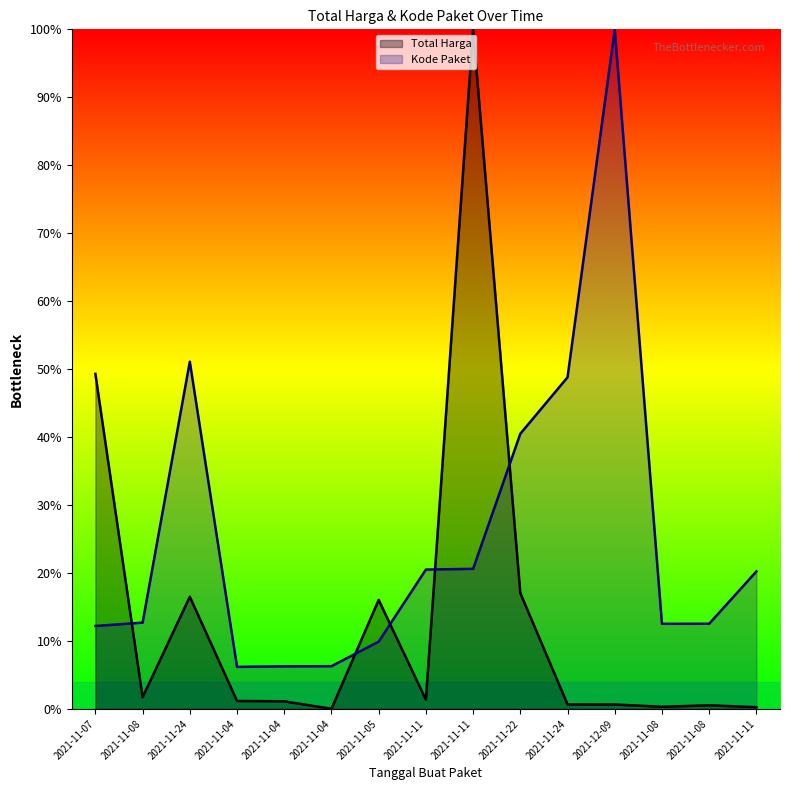

What is the label of the 12th point from the left?

2021-12-09